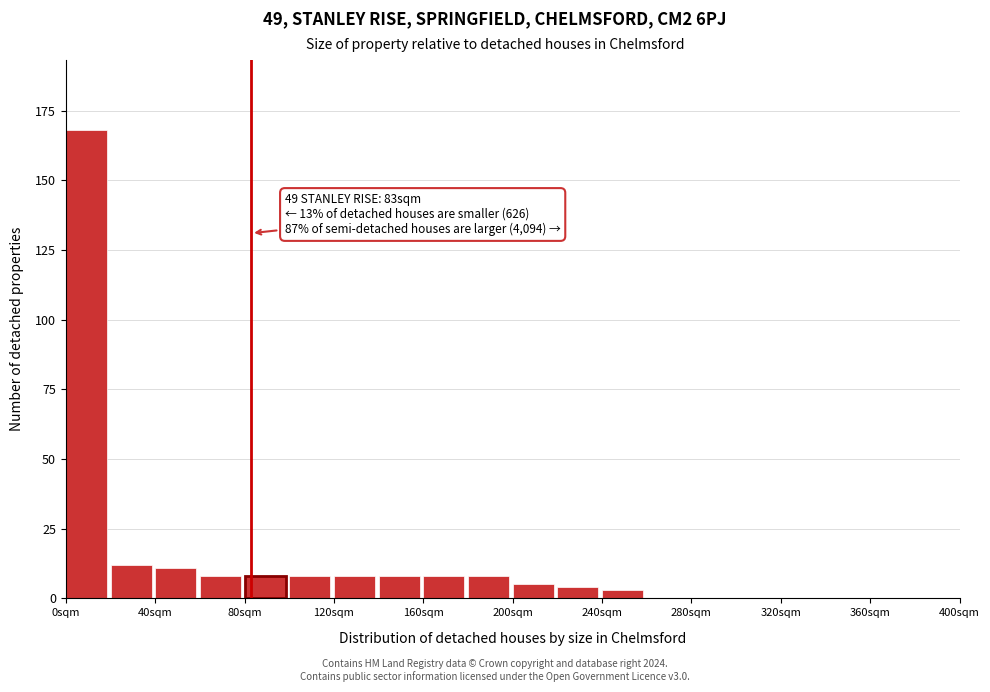

Which range on the x-axis has the tallest bar?

0 to 20